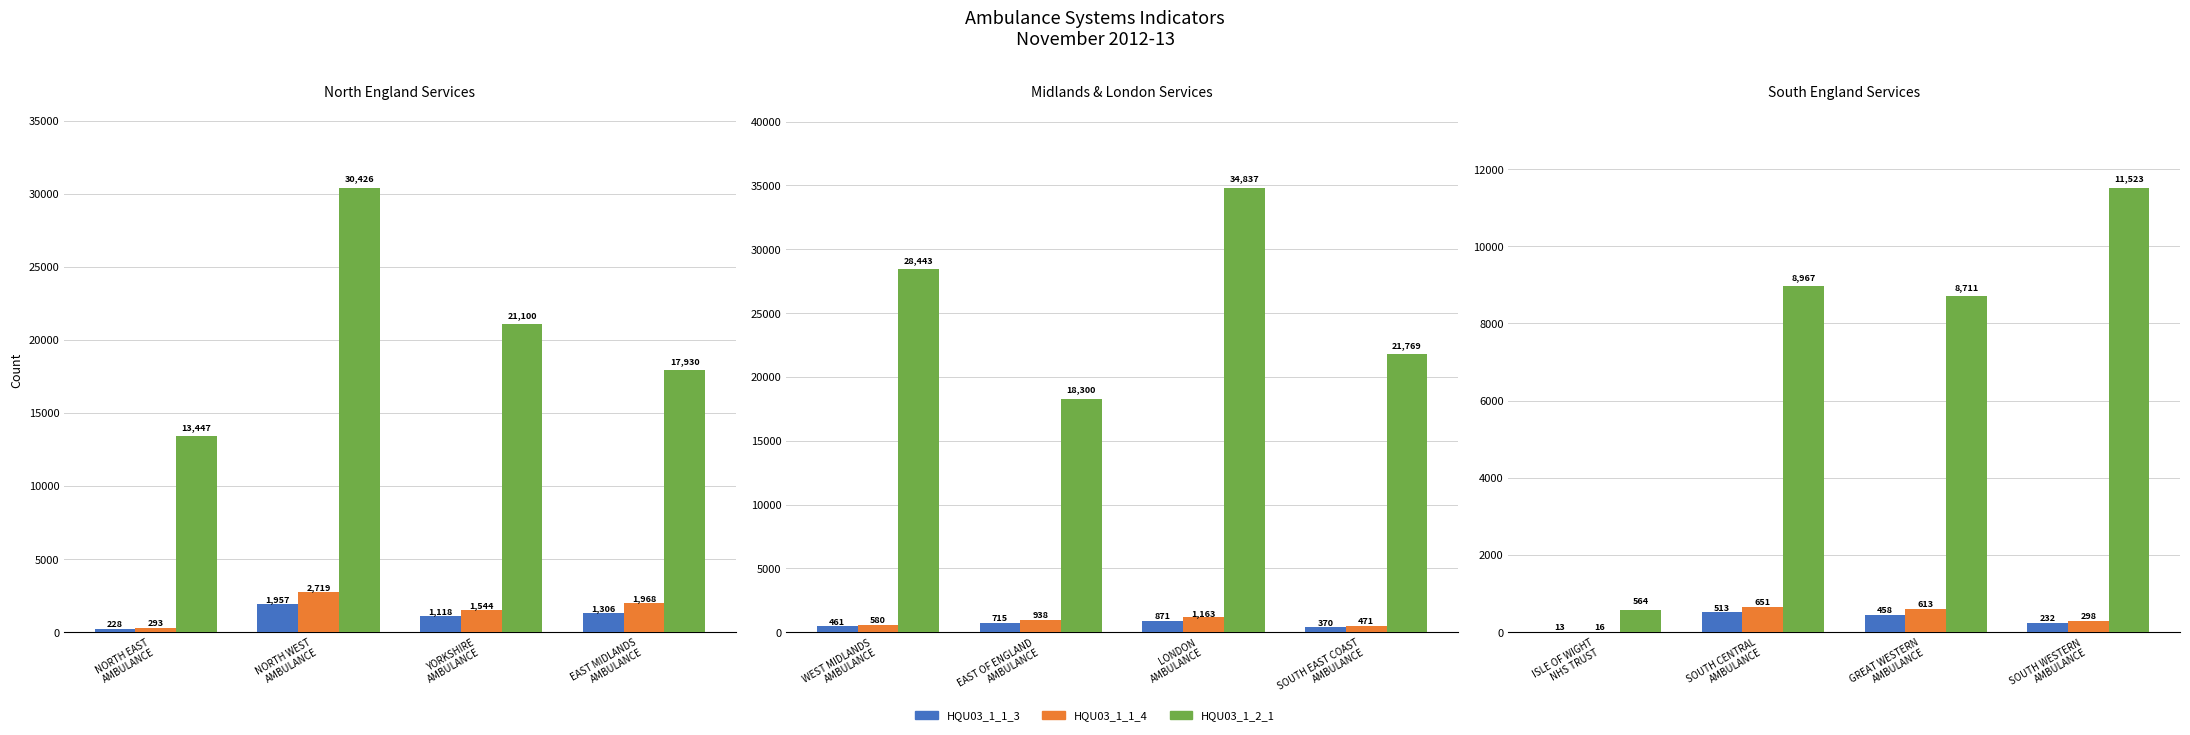

What is the label of the 1st bar from the right?

SOUTH WESTERN AMBULANCE